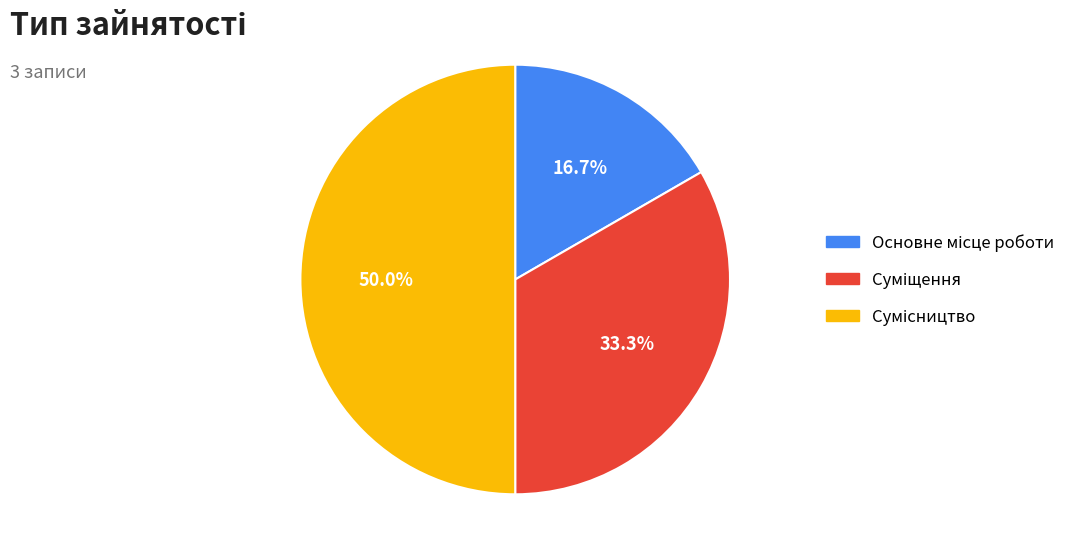

Count the number of slices in the pie.

3